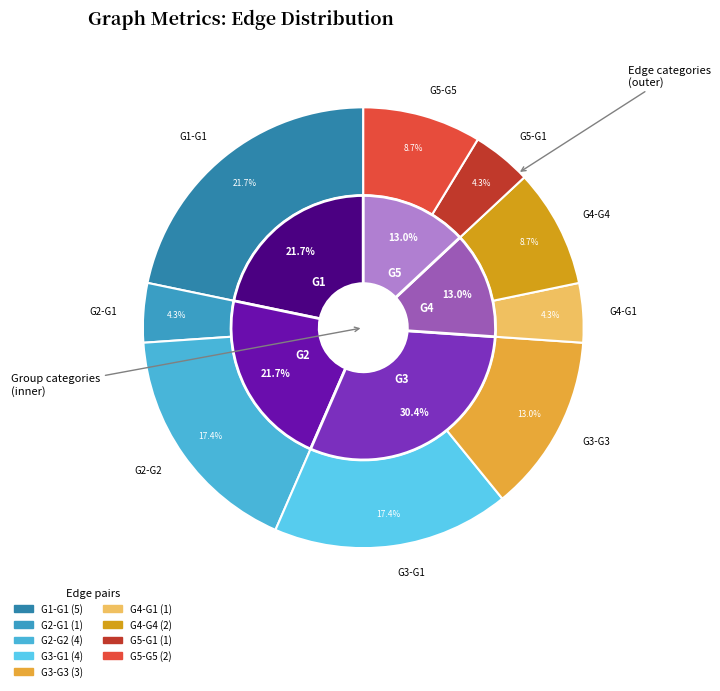

Rank the categories by value from lowest to highest.

G2-G1, G4-G1, G5-G1, G4-G4, G5-G5, G3-G3, G2-G2, G3-G1, G1-G1